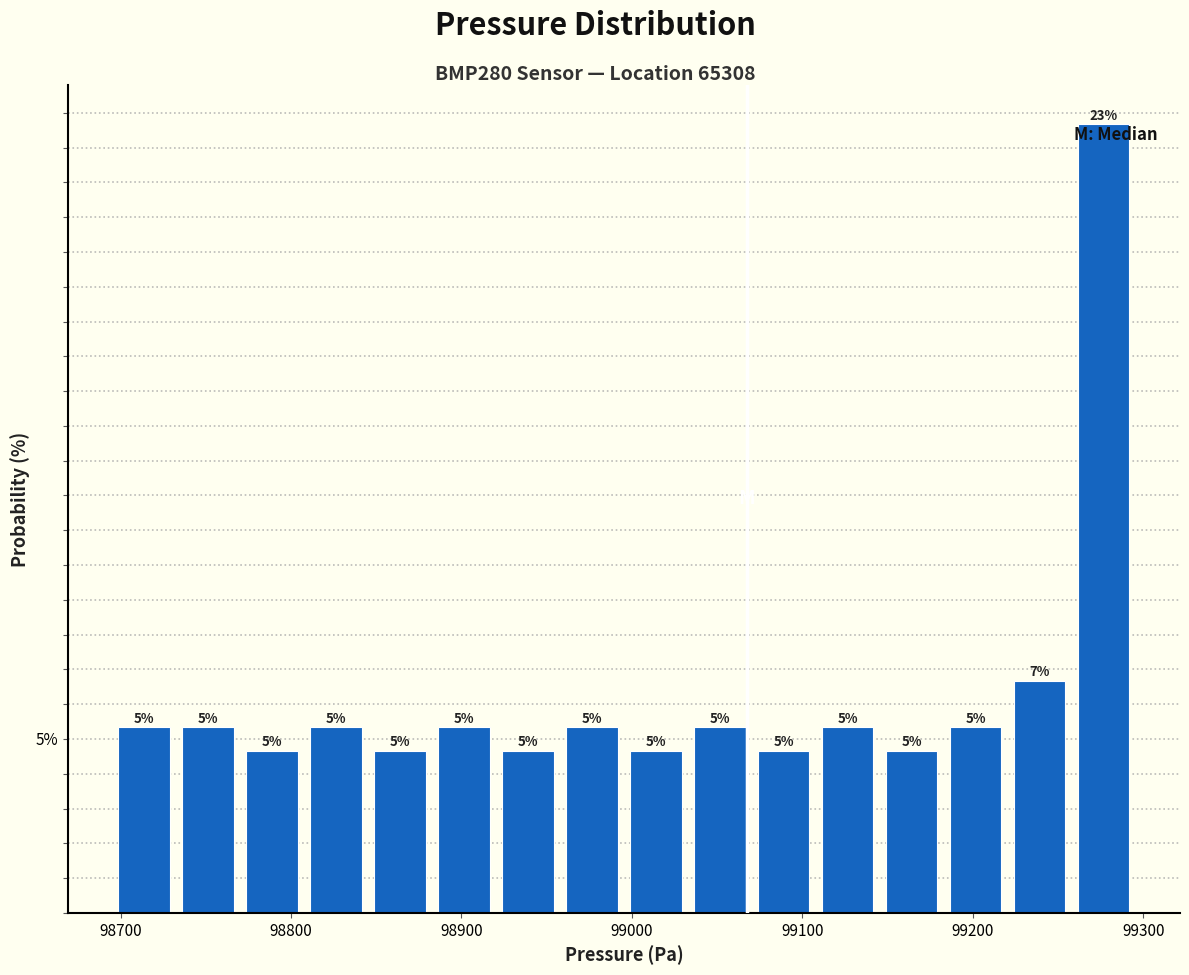

Around what value on the x-axis is the tallest bar? Give the approximate position of its centre, as read against the axis.

99280